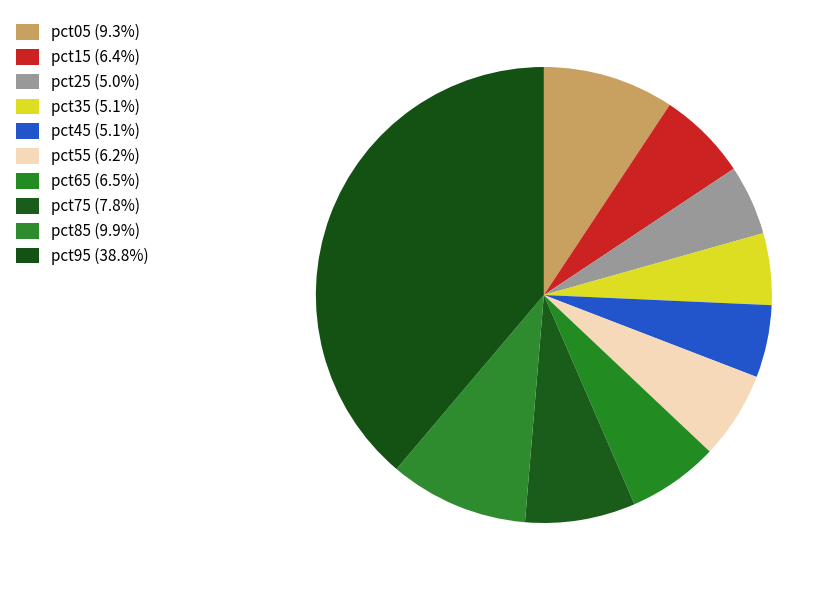

How many slices are in this pie chart?

10